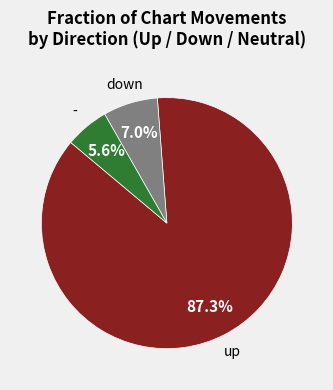

Is up the majority of the pie?

Yes